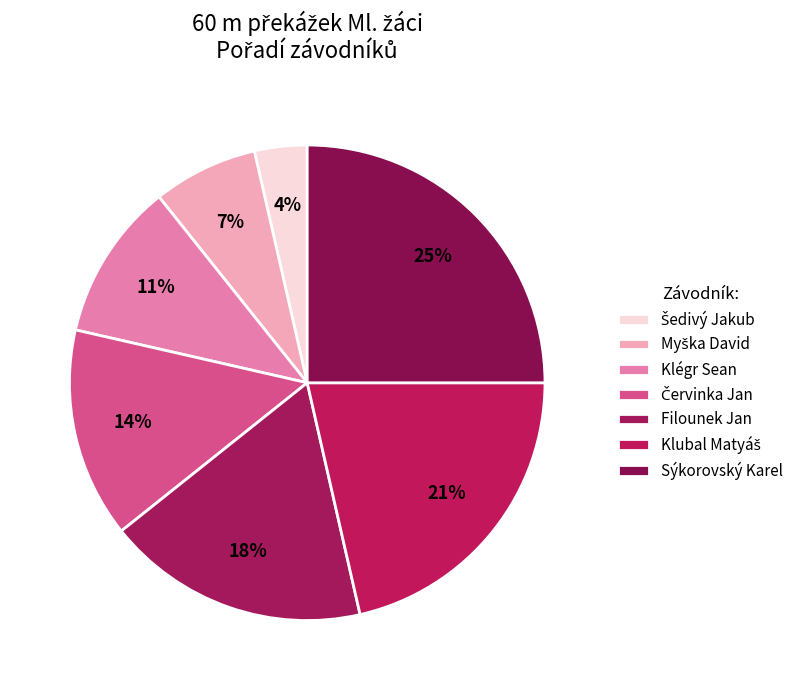

How many slices are in this pie chart?

7